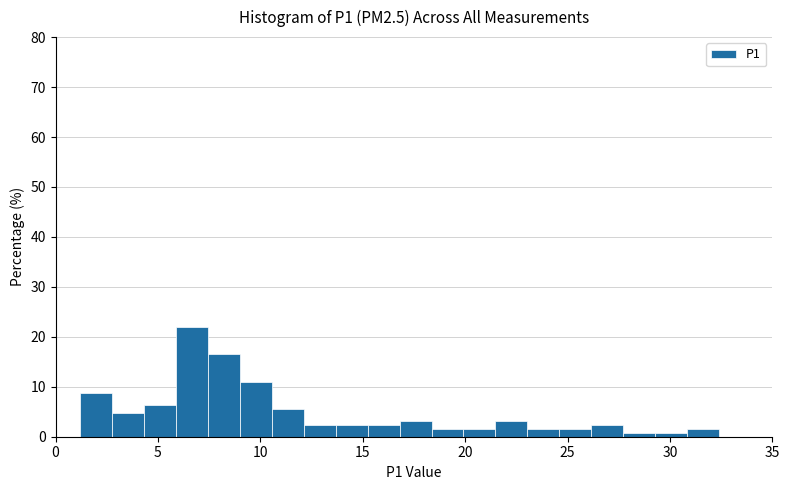

Around what value on the x-axis is the tallest bar? Give the approximate position of its centre, as read against the axis.

6.5